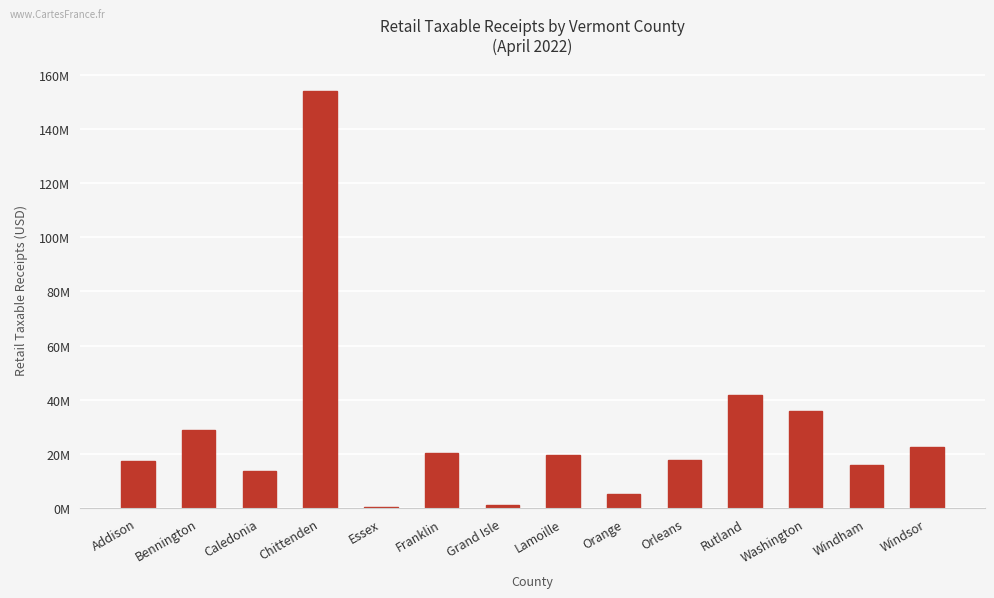

What is the change in value from Bennington to Windham?

-12786205.2